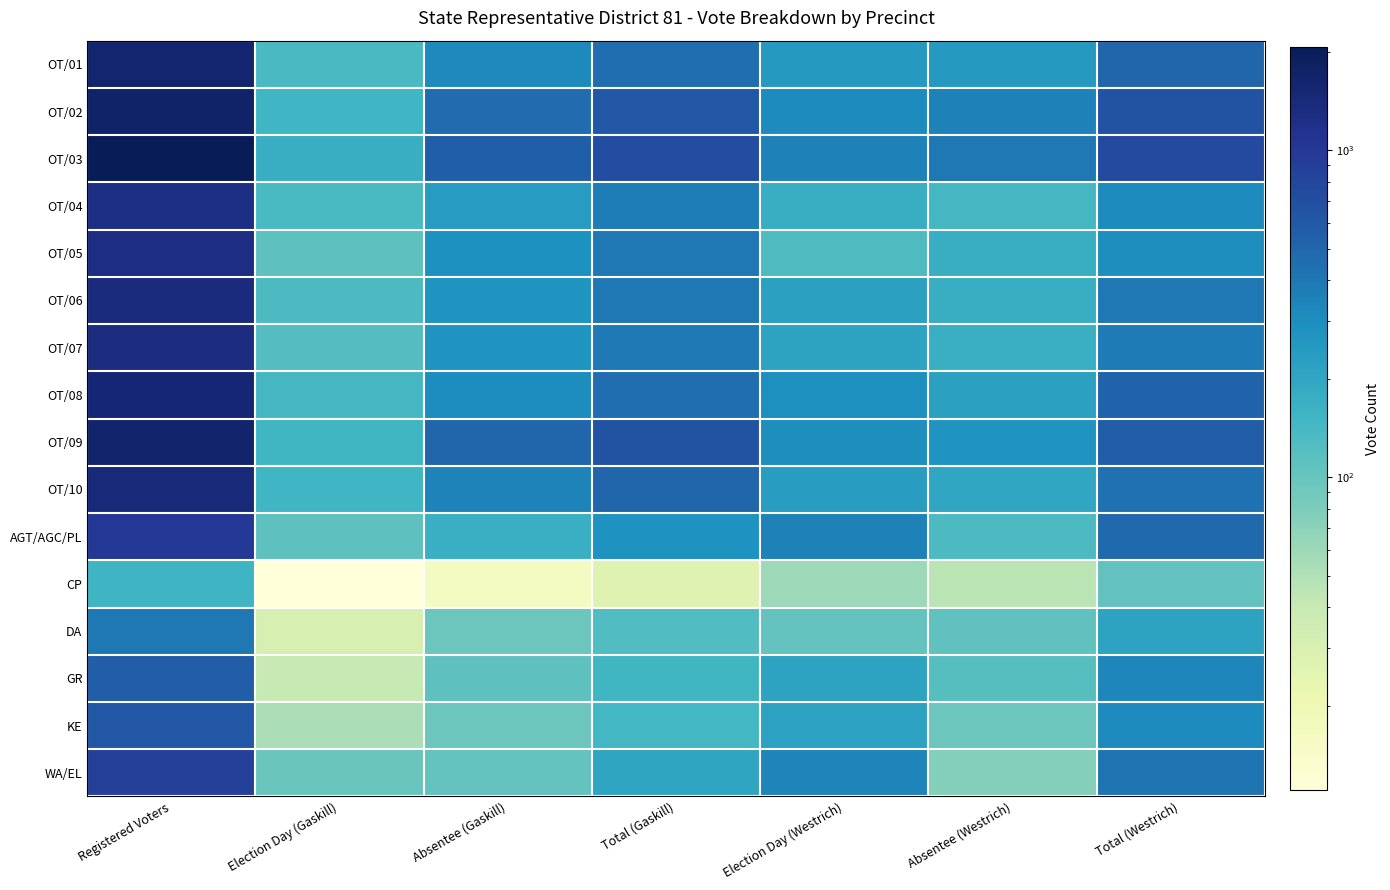

Which series has the largest total across all categories?

OT/03